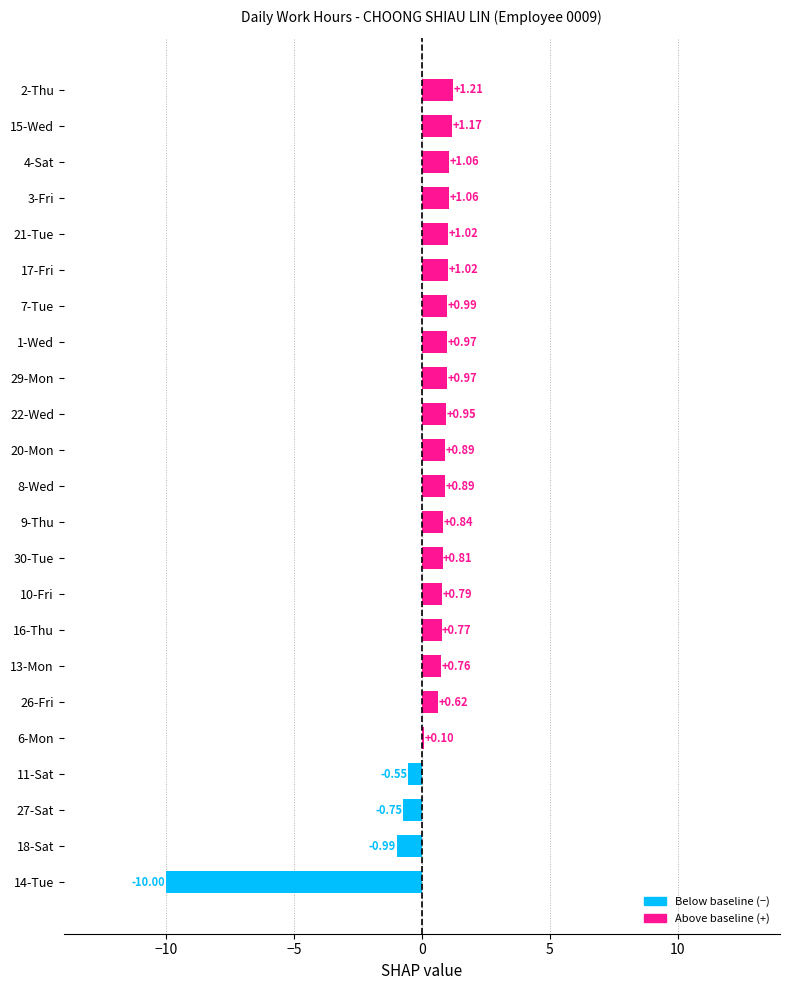

Which has a higher value, 27-Sat or 20-Mon?

20-Mon